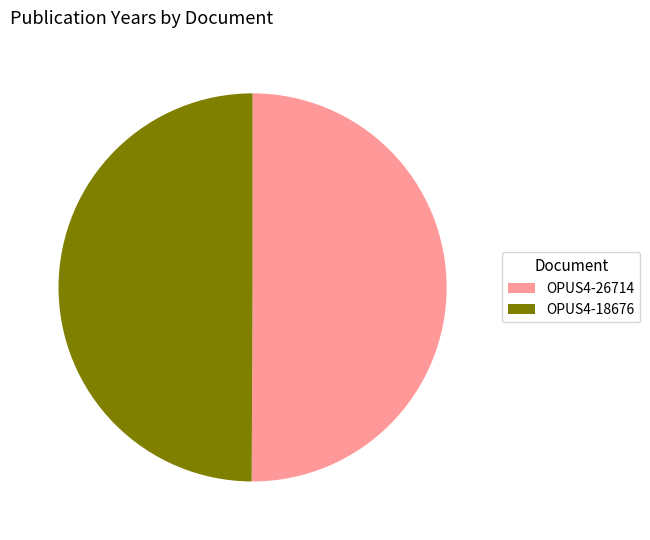

Is it true that OPUS4-26714 is 55% of the pie?

False